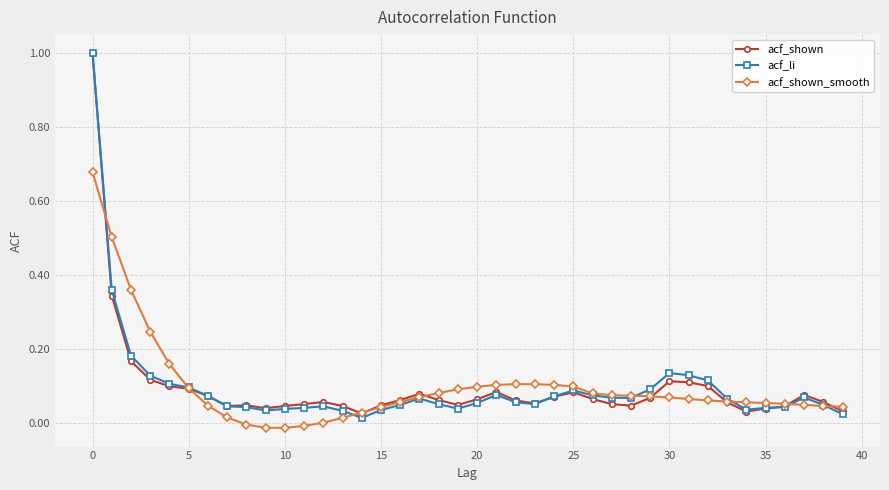

What is the greatest value displayed?

1.0